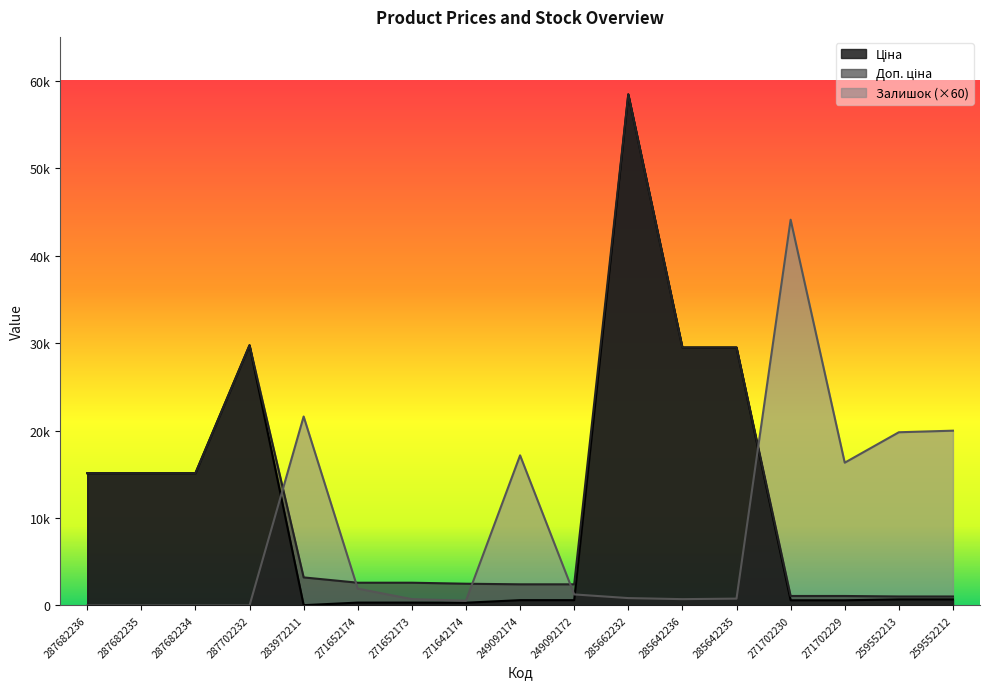

At which category does the chart reach its peak across all series?

285662232